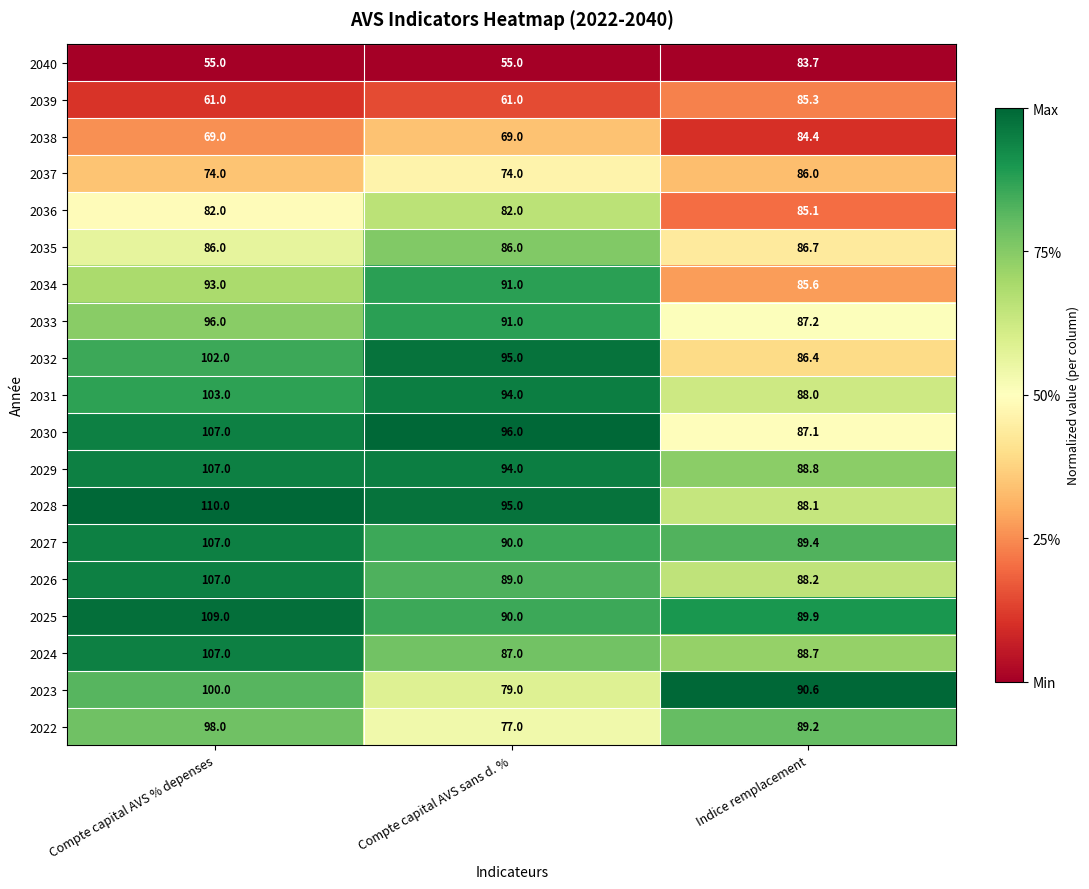

At how many categories does at least one series exceed 63?

3